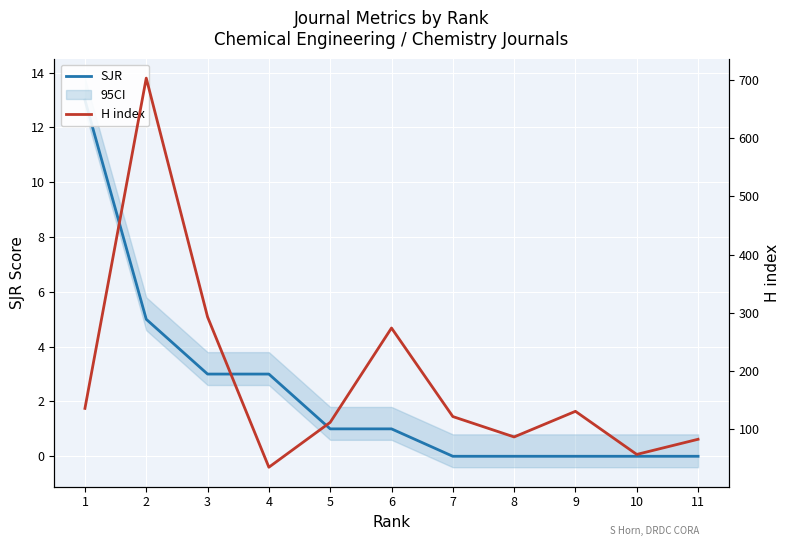

Rank the categories by SJR value from highest to lowest.

1, 2, 4, 3, 6, 5, 11, 10, 9, 8, 7